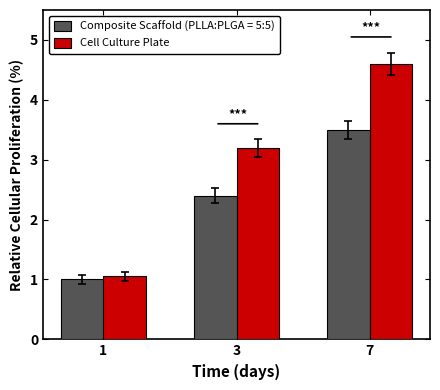

Reading left to right, list all the values displayed in this chart.

Composite Scaffold (PLLA:PLGA = 5:5): 1.0	2.4	3.5
Cell Culture Plate: 1.1	3.2	4.6